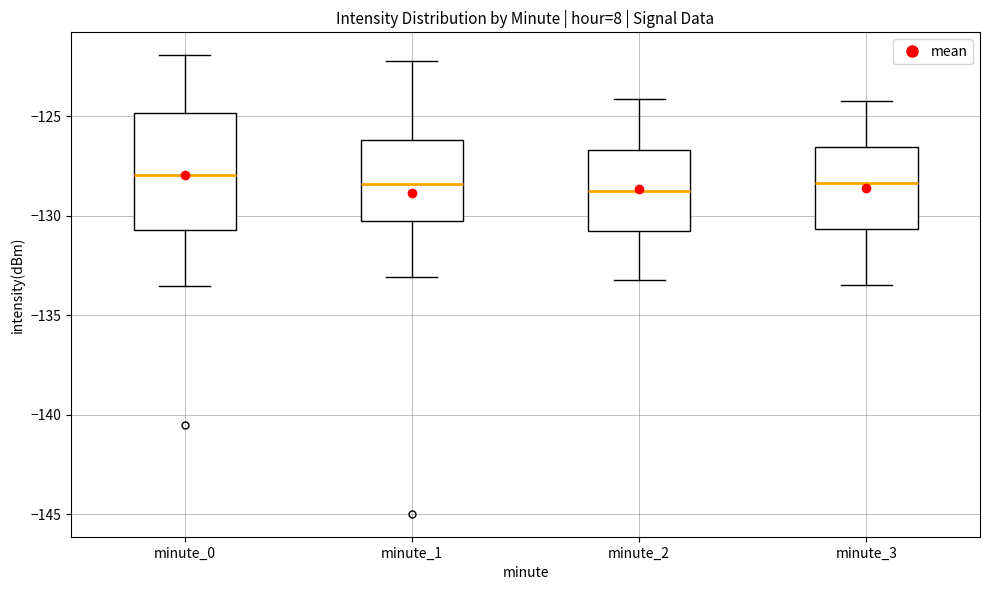

Where does the lower whisker of the box for minute_2 end on the y-axis? The values are not printed on the chart, so give them approximately, as read against the axis.

-133.0